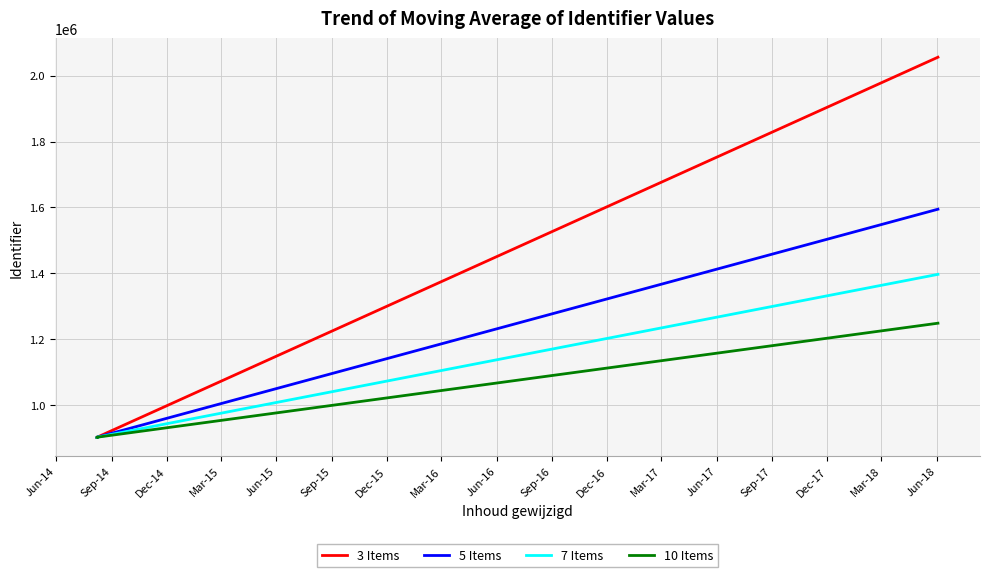

At how many categories does at least one series exceed 1507051?

1